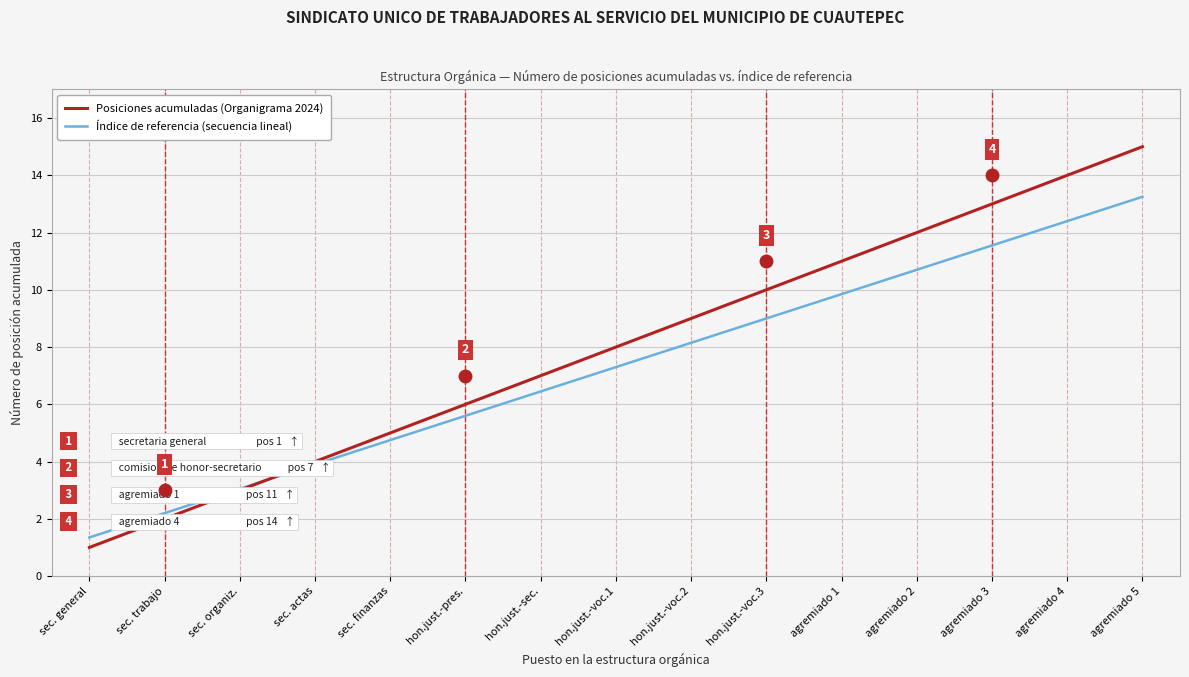

What are all the series names shown in the legend?

Posiciones acumuladas (Organigrama 2024), Índice de referencia (secuencia lineal)